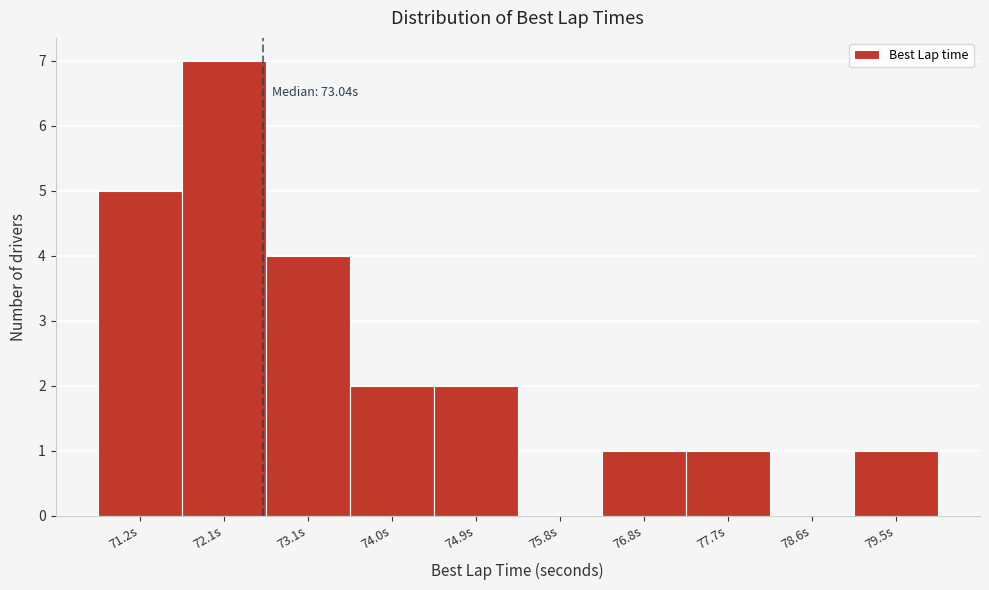

Reading right to left, transcribe all the data shown in this chart.

79.5s=1	78.6s=0	77.7s=1	76.8s=1	75.8s=0	74.9s=2	74.0s=2	73.1s=4	72.1s=7	71.2s=5